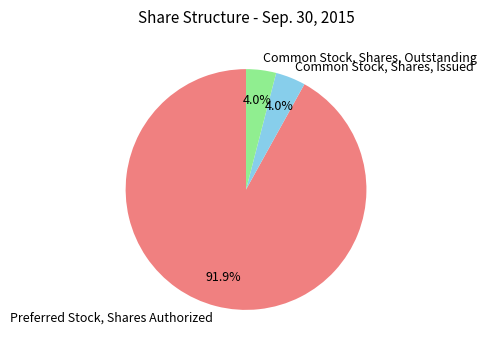

Combined, do Common Stock, Shares, Issued and Preferred Stock, Shares Authorized account for over 50%?

Yes